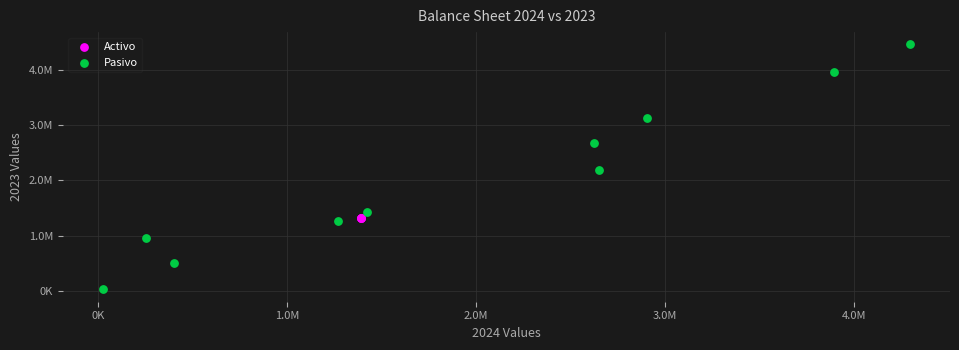

What are all the series names shown in the legend?

Activo, Pasivo